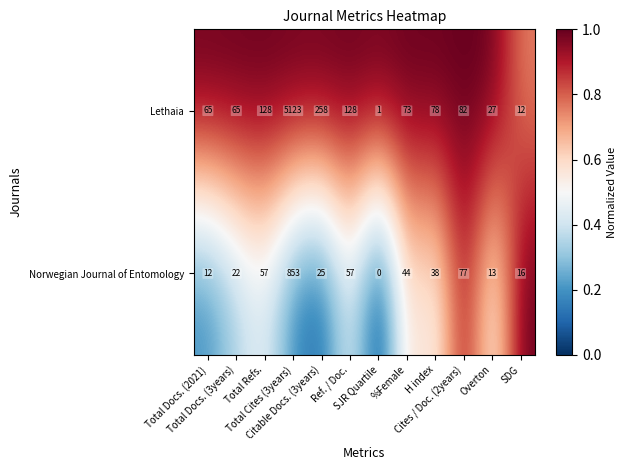

What is the difference between the maximum and minimum values in the Lethaia series?

5122